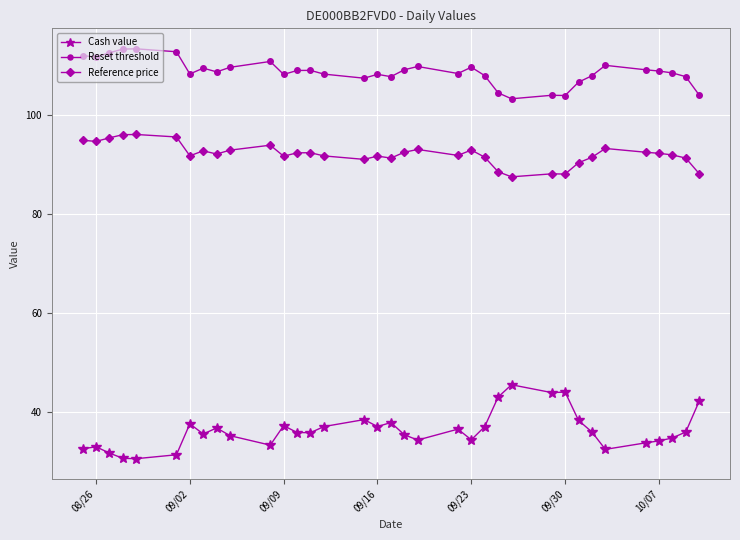

What is the minimum value shown in the chart?

30.6